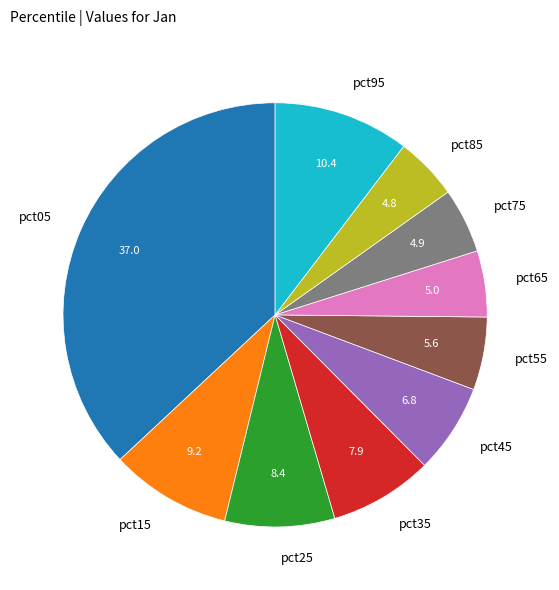

Is the sum of pct15 and pct85 greater than half?

No